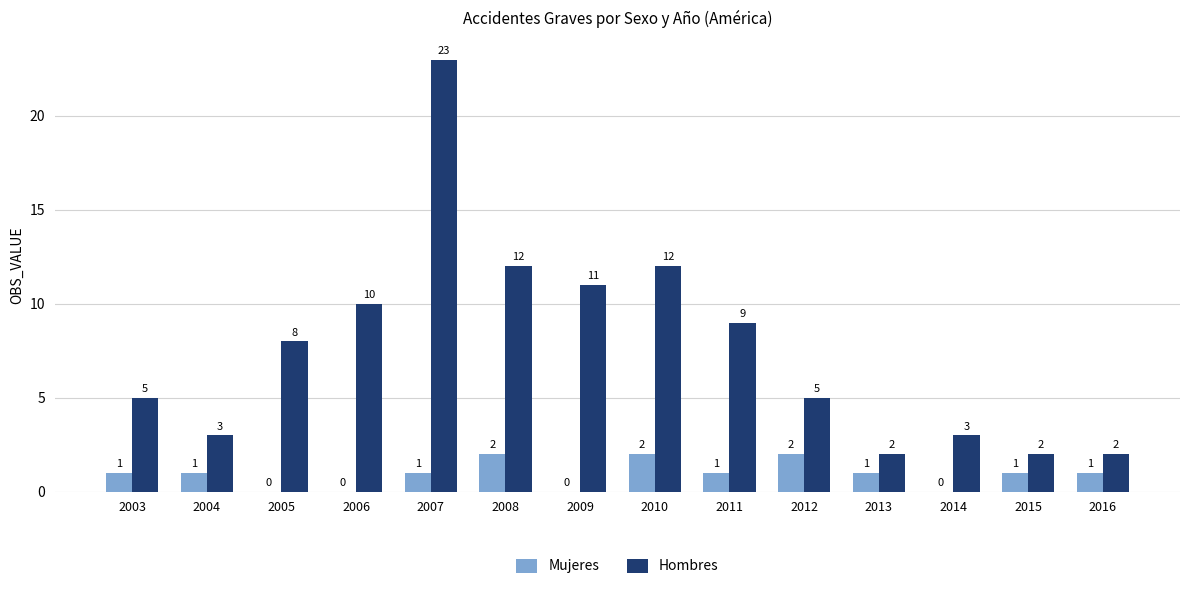

Which label corresponds to the largest value in the chart?

2007